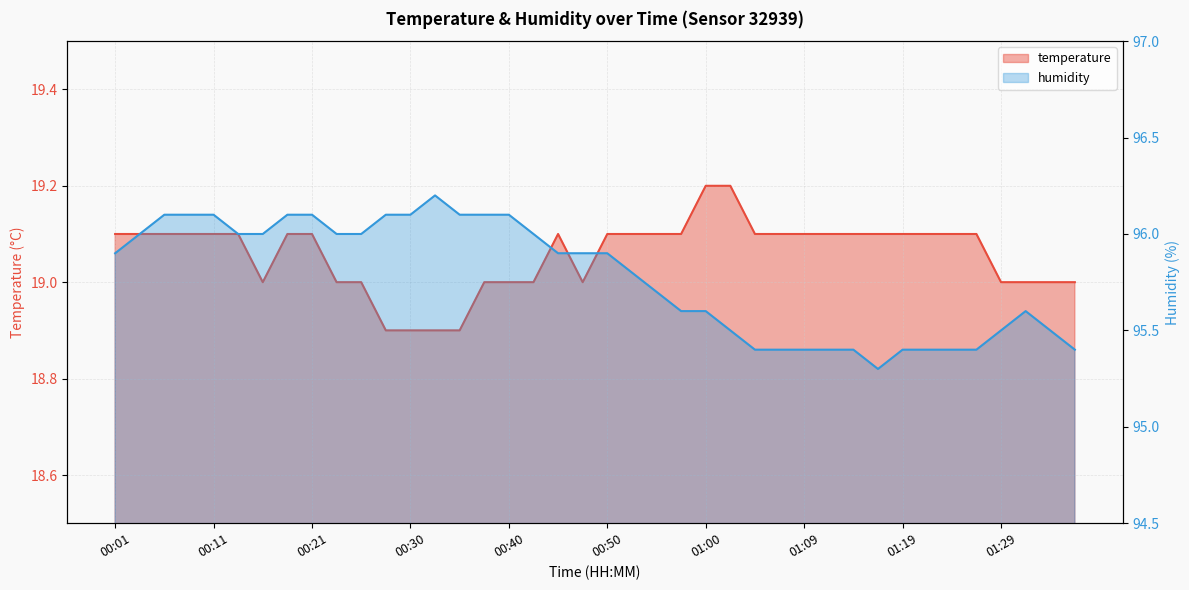

True or false: temperature and humidity intersect in this chart.

False